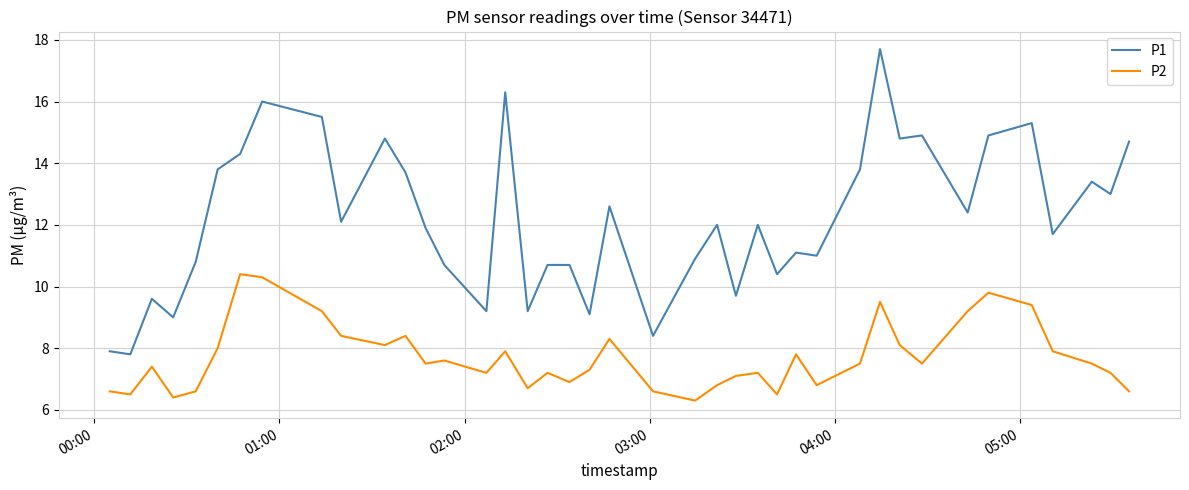

What is the minimum value for P1?

7.8